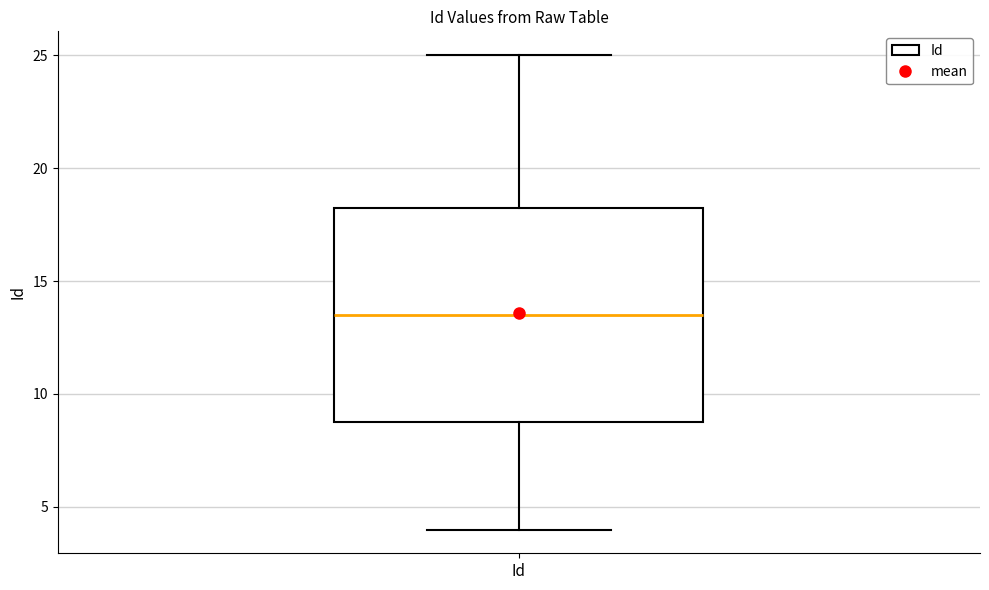

Read this box plot against the y-axis: the position of the median line, the range covered by the box, and the ends of both whiskers. The values are not printed on the chart, so give them approximately, as read against the axis.

median 13.5, box 9.0 to 18.5, whiskers 4.0 to 25.0